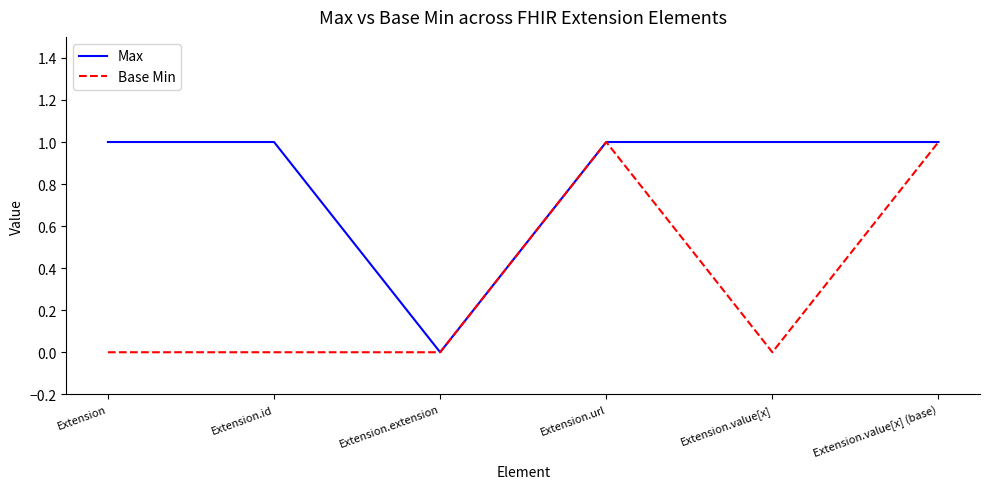

What is the average value of the Max series?

1